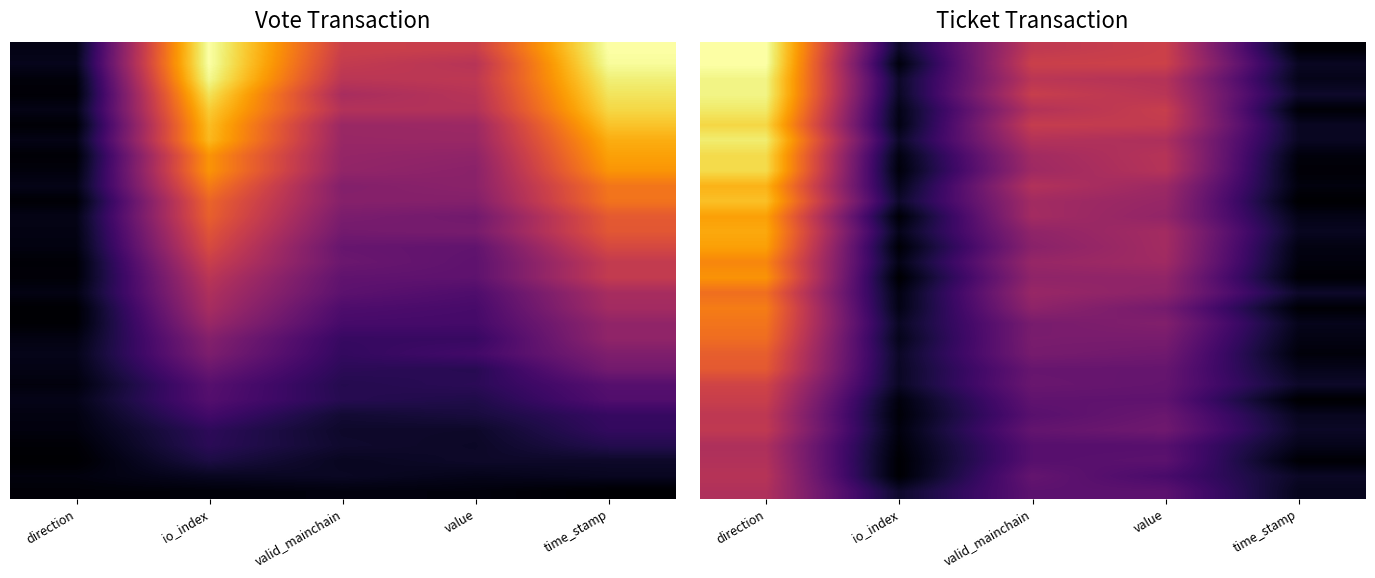

What is the total value across all series at direction?

22.2